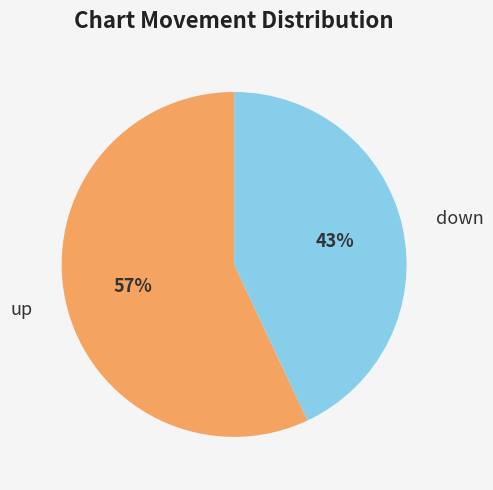

Count the number of slices in the pie.

2